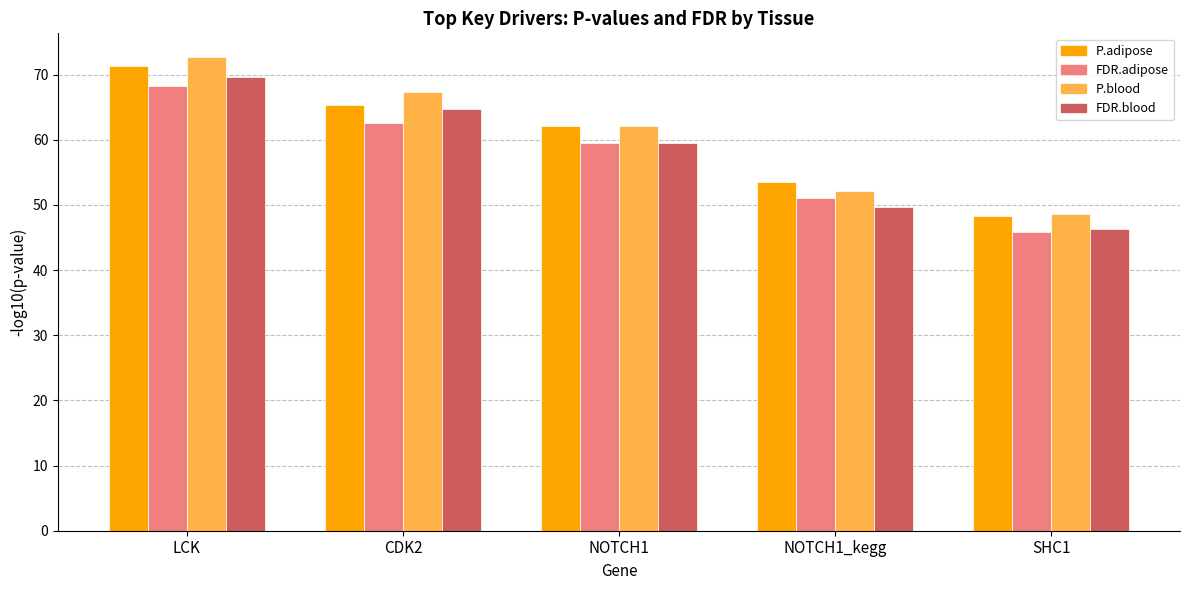

What is the sum of the P.blood values at NOTCH1 and SHC1?

110.7